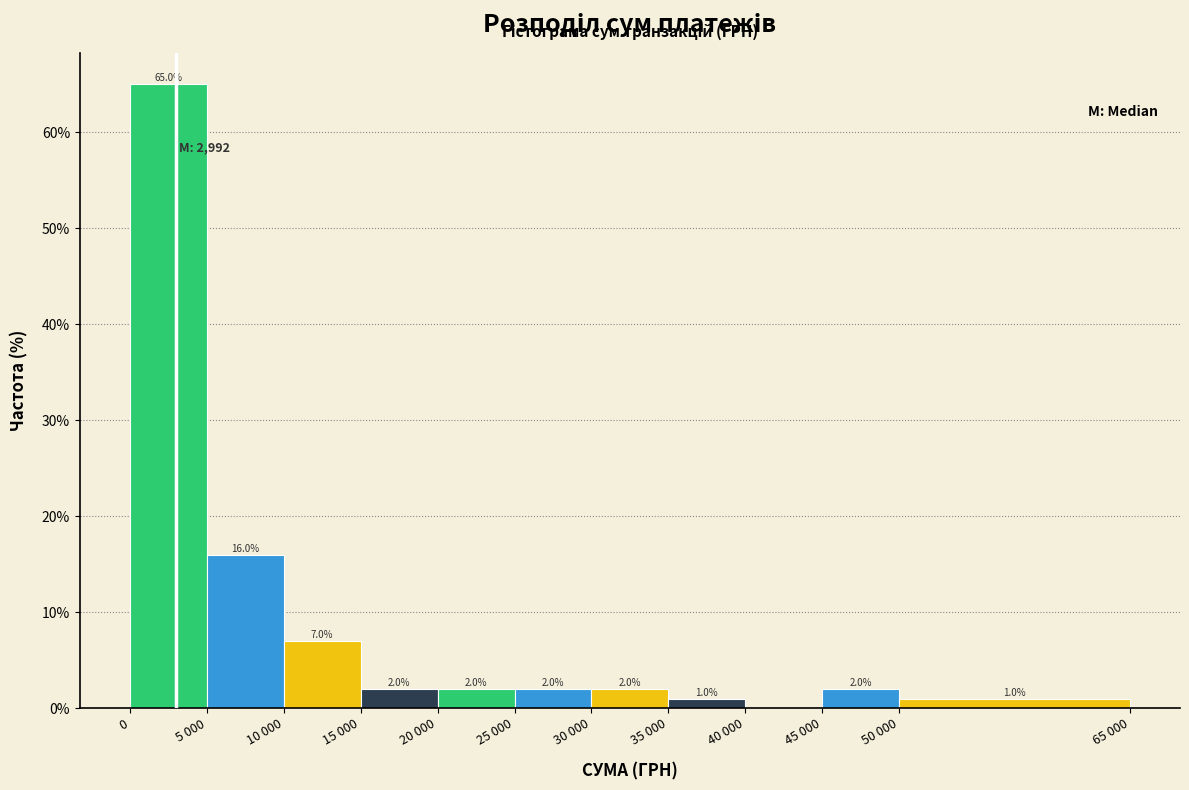

Reading right to left, extract all data points from this chart.

50 000=1.0	45 000=2.0	40 000=0.0	35 000=1.0	30 000=2.0	25 000=2.0	20 000=2.0	15 000=2.0	10 000=7.0	5 000=16.0	0=65.0